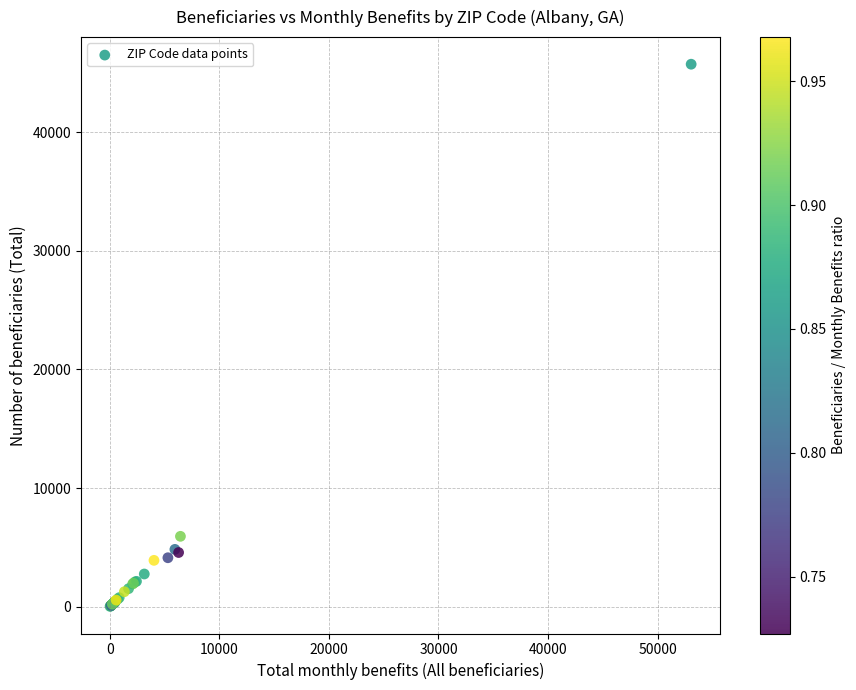

What Y value in the scatter plot is closest to 22875?

5935